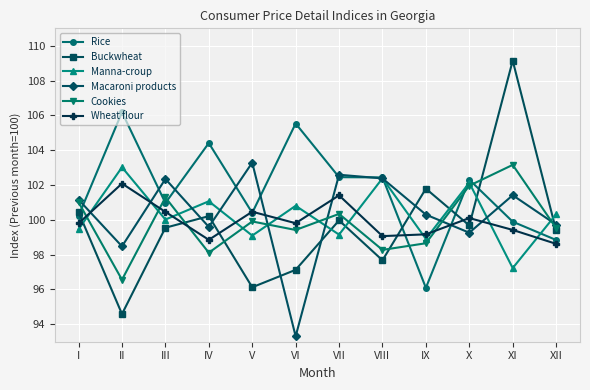

What is the maximum value shown in the chart?

109.1